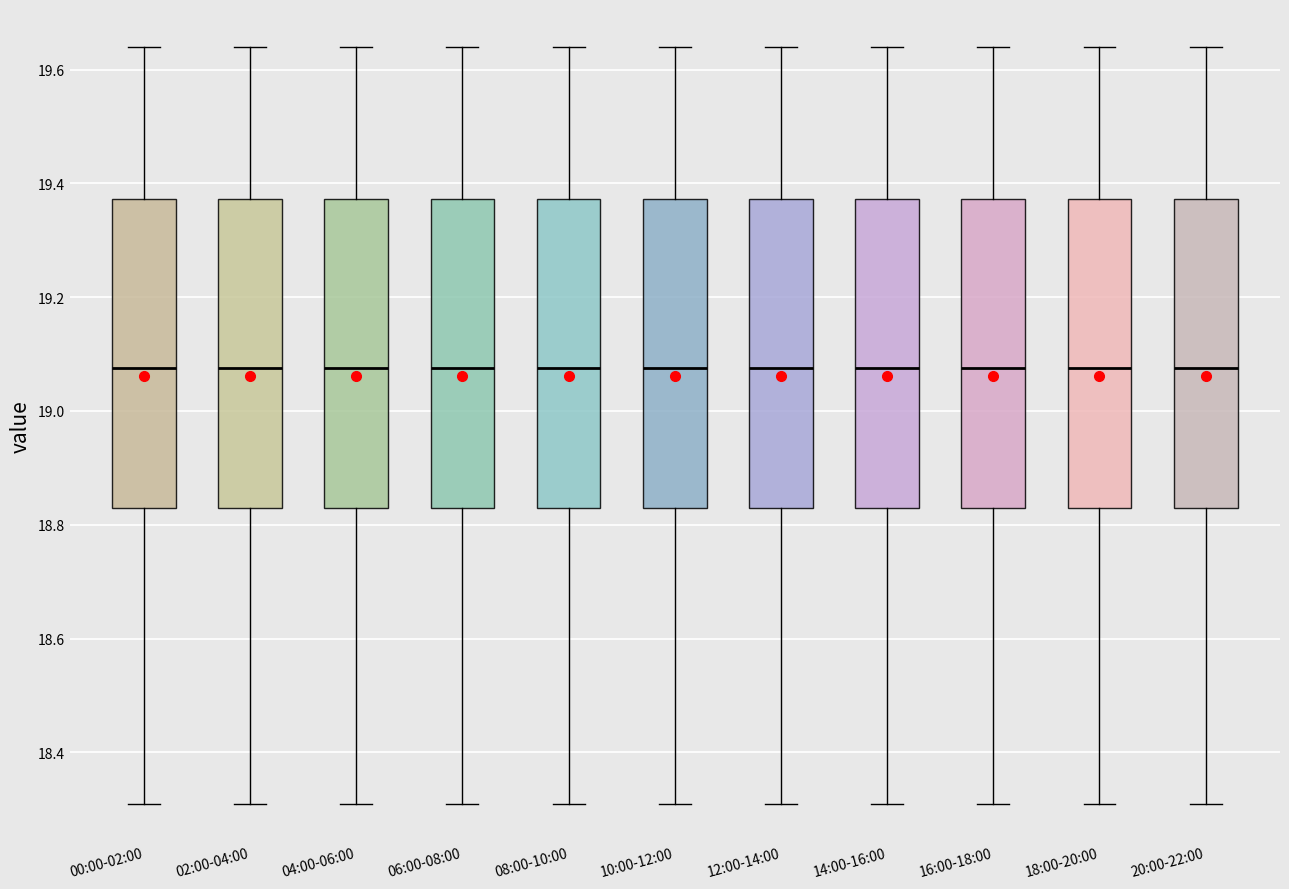

Where does the upper whisker of the box for 20:00-22:00 end on the y-axis? The values are not printed on the chart, so give them approximately, as read against the axis.

19.64